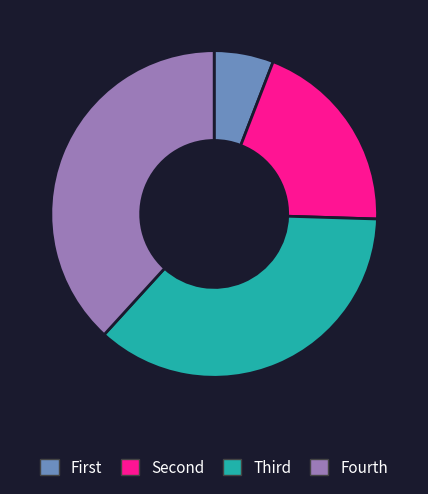

Is there a majority slice in this chart?

No